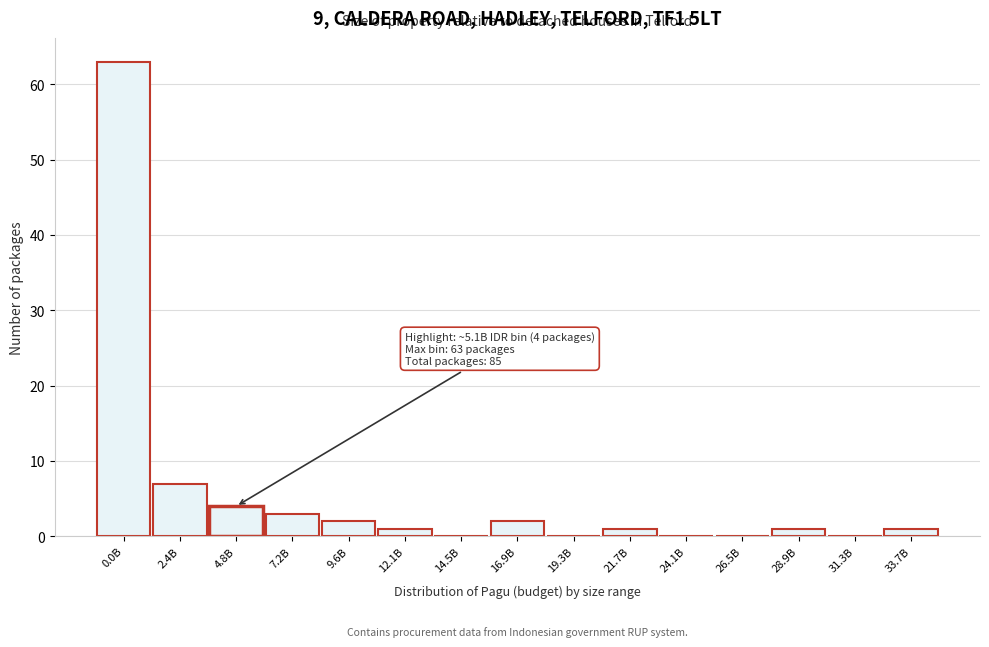

Reading left to right, what are all the values shown in this chart?

0.0B=63	2.4B=7	4.8B=4	7.2B=3	9.6B=2	12.1B=1	14.5B=0	16.9B=2	19.3B=0	21.7B=1	24.1B=0	26.5B=0	28.9B=1	31.3B=0	33.7B=1